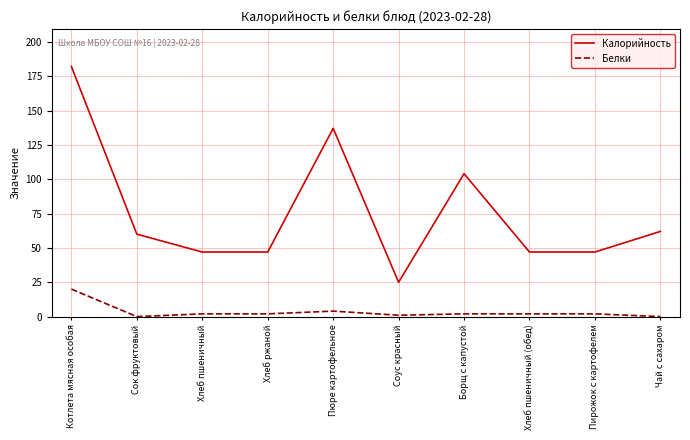

List the series in order of their peak value, highest first.

Калорийность, Белки